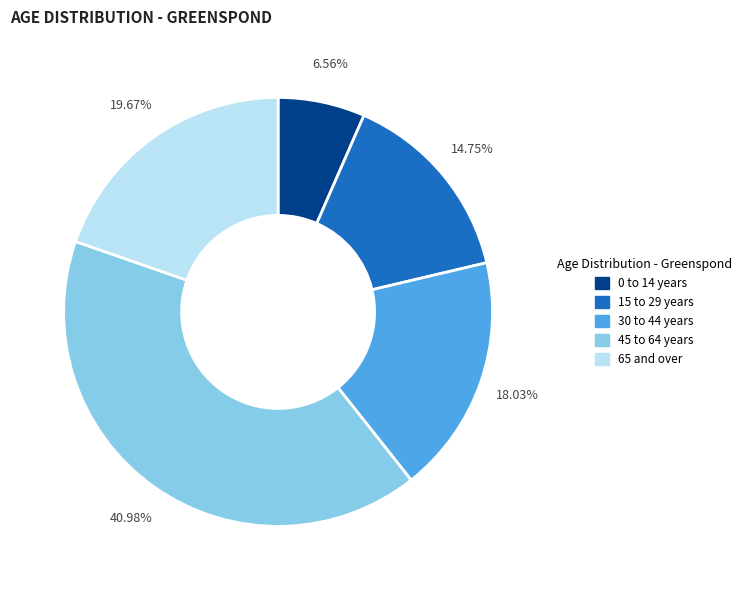

How many slices are in this pie chart?

5